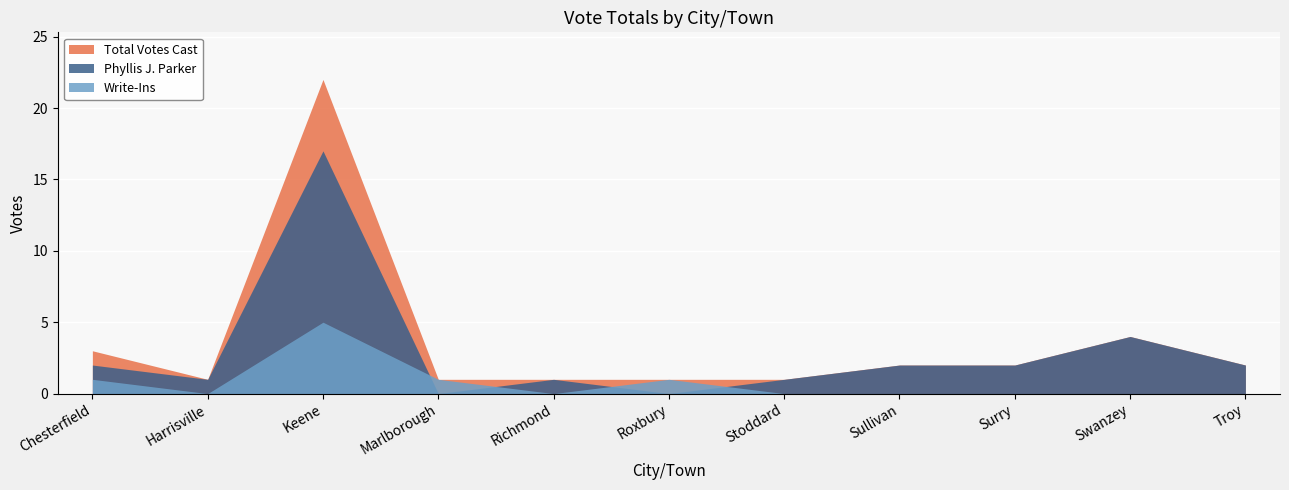

Between Marlborough and Richmond, which is larger?

Marlborough